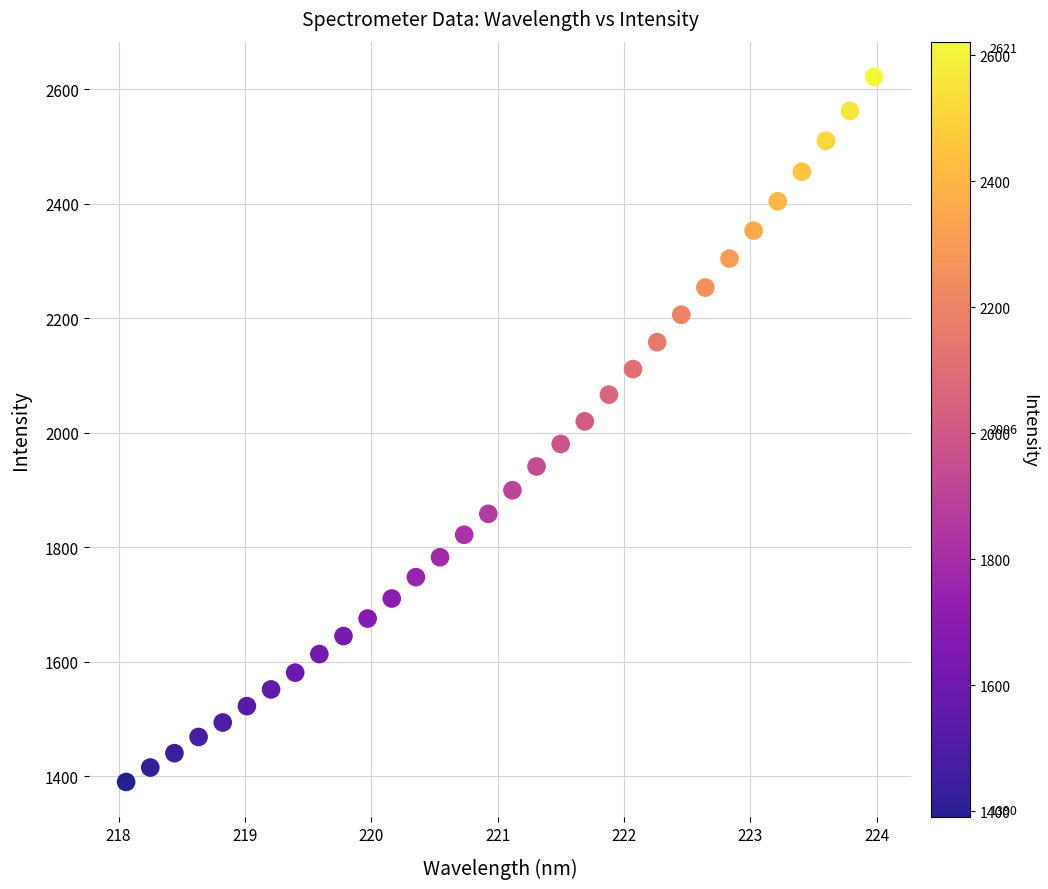

What is the range of Y values (max minus min)?

1231.1